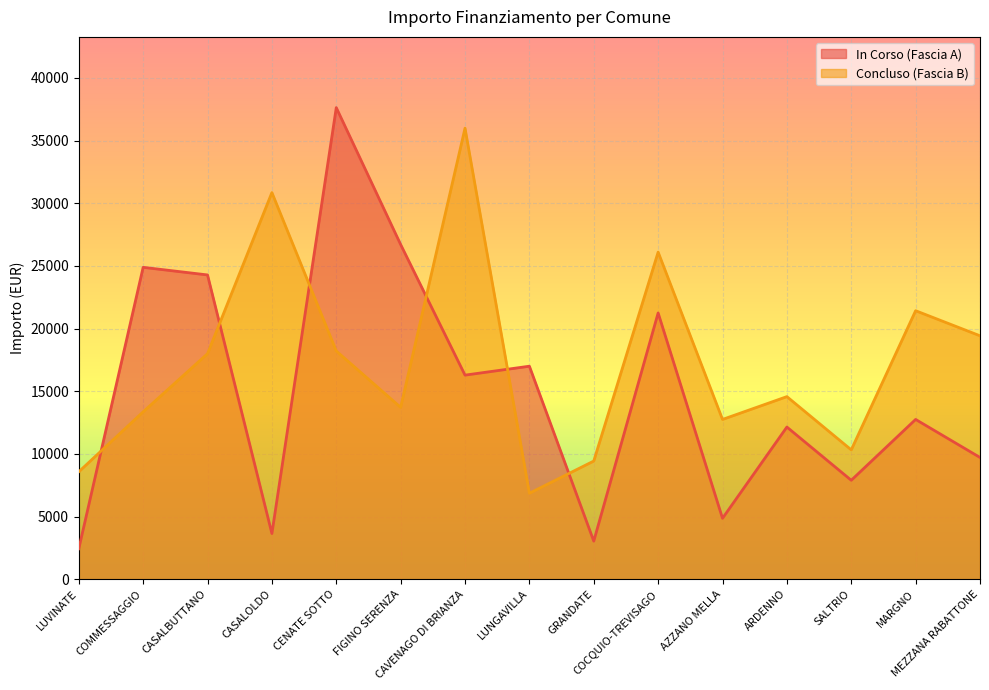

List the series in order of their peak value, highest first.

In Corso (Fascia A), Concluso (Fascia B)